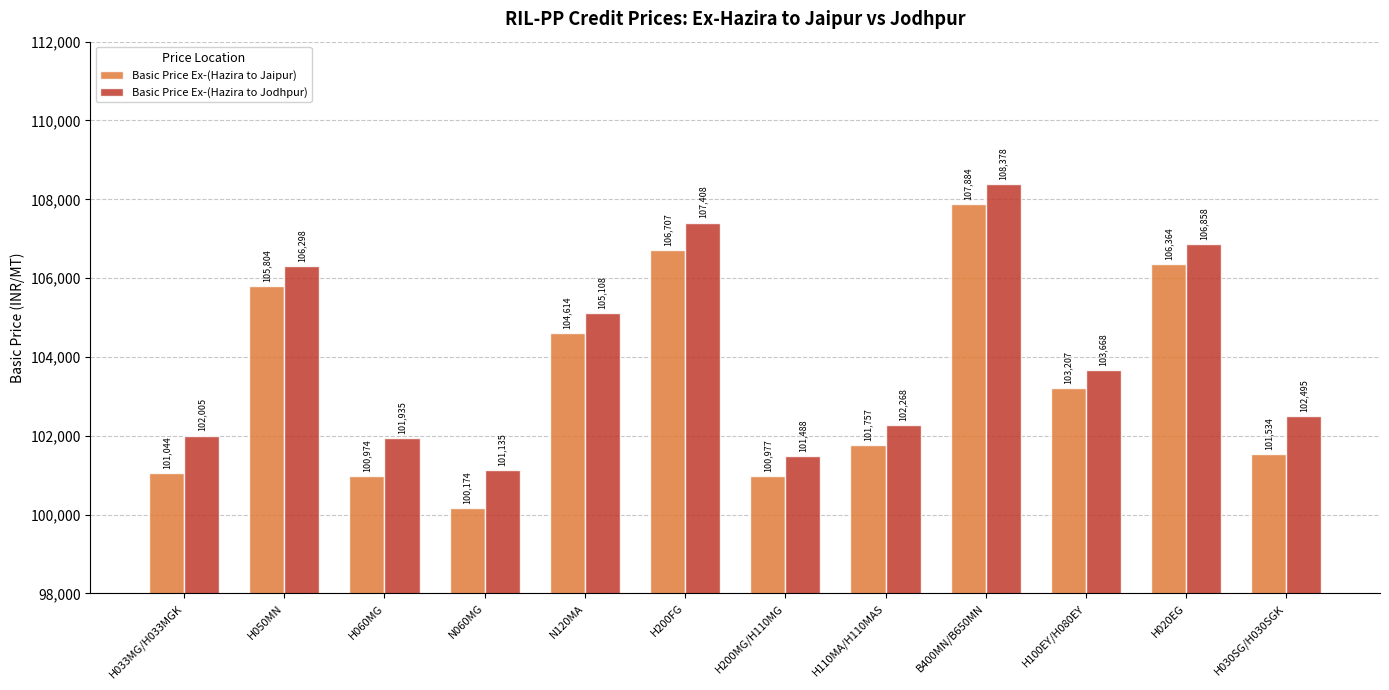

Reading left to right, what are all the values shown in this chart?

Basic Price Ex-(Hazira to Jaipur): 101044	105804	100974	100174	104614	106707	100977	101757	107884	103207	106364	101534
Basic Price Ex-(Hazira to Jodhpur): 102005	106298	101935	101135	105108	107408	101488	102268	108378	103668	106858	102495